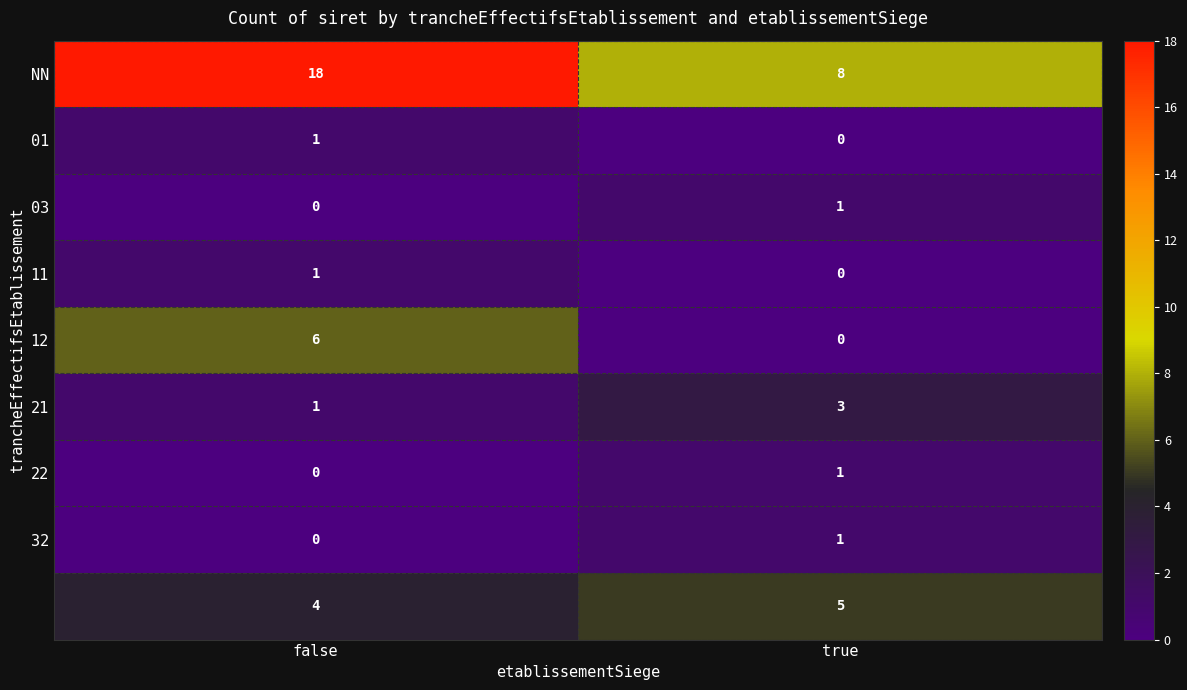

At which category is the sum across all series the highest?

false